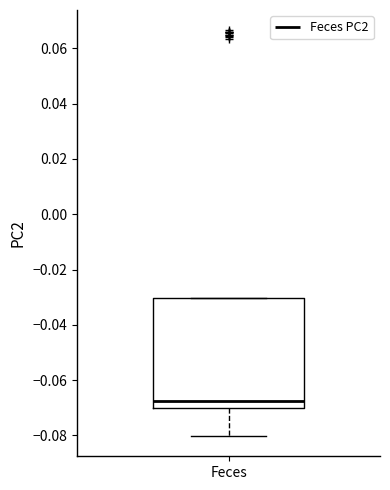

Read this box plot against the y-axis: the position of the median line, the range covered by the box, and the ends of both whiskers. The values are not printed on the chart, so give them approximately, as read against the axis.

median -0.068, box -0.070 to -0.030, whiskers -0.080 to -0.030